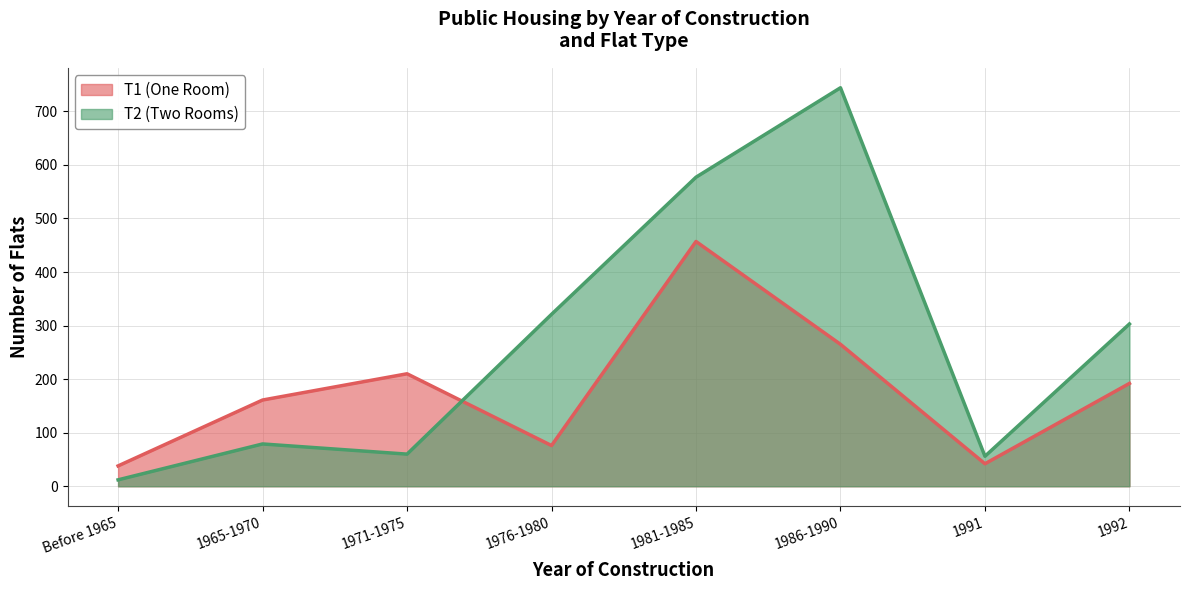

What is the difference between the highest and lowest values at 1965-1970?

82